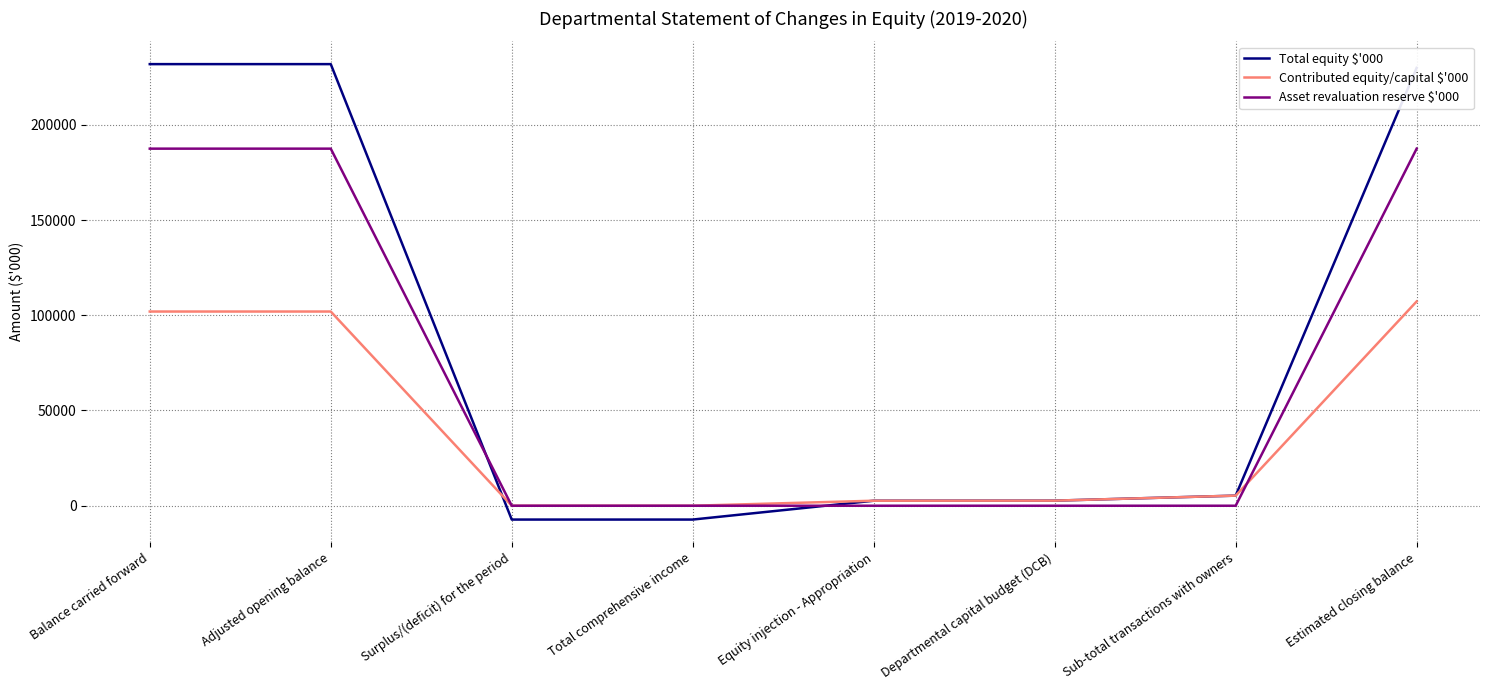

Between Sub-total transactions with owners and Estimated closing balance, which series saw the biggest shift?

Total equity $'000